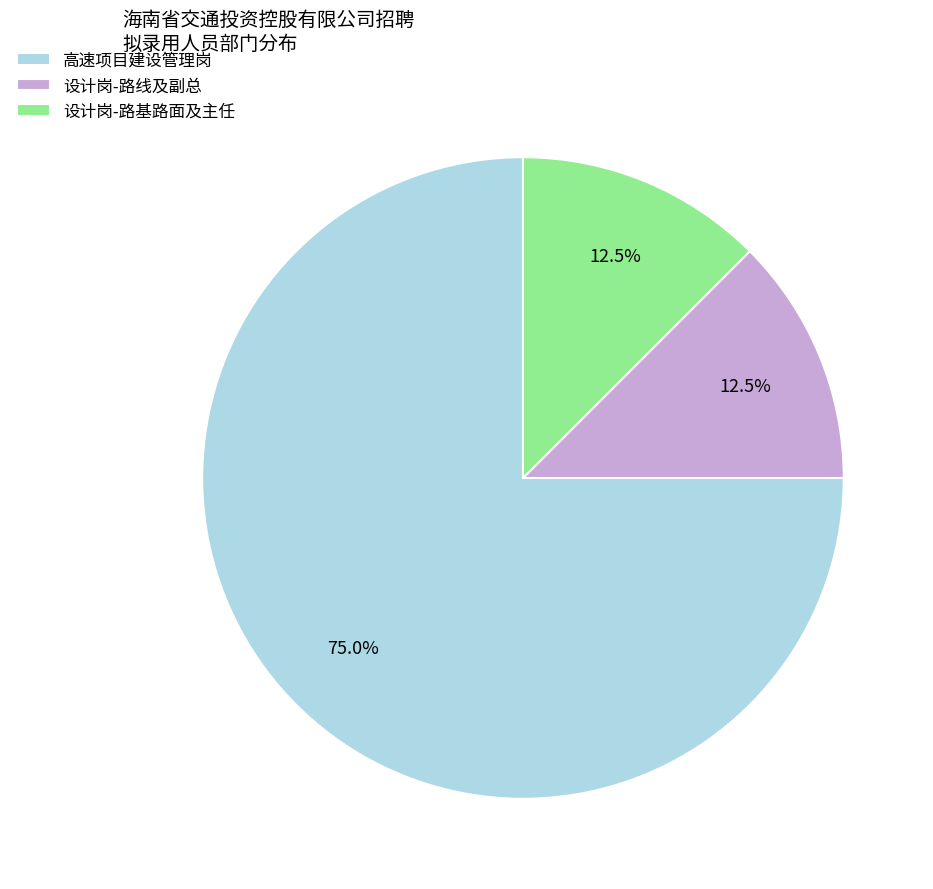

How much of the chart is everything except 高速项目建设管理岗?

25.0%